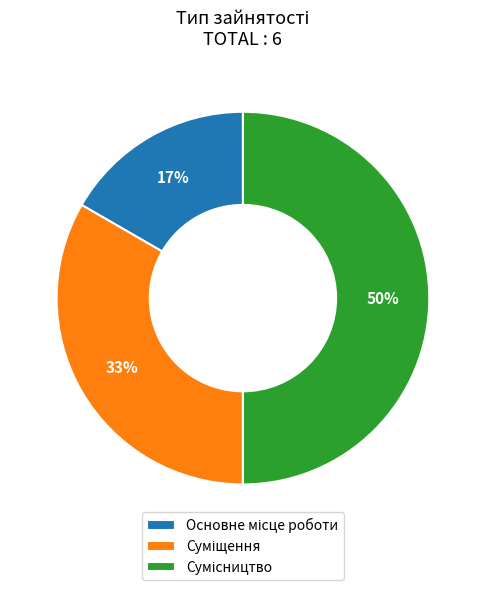

To the nearest percent, what is the difference between the largest and smallest slice percentages?

33%